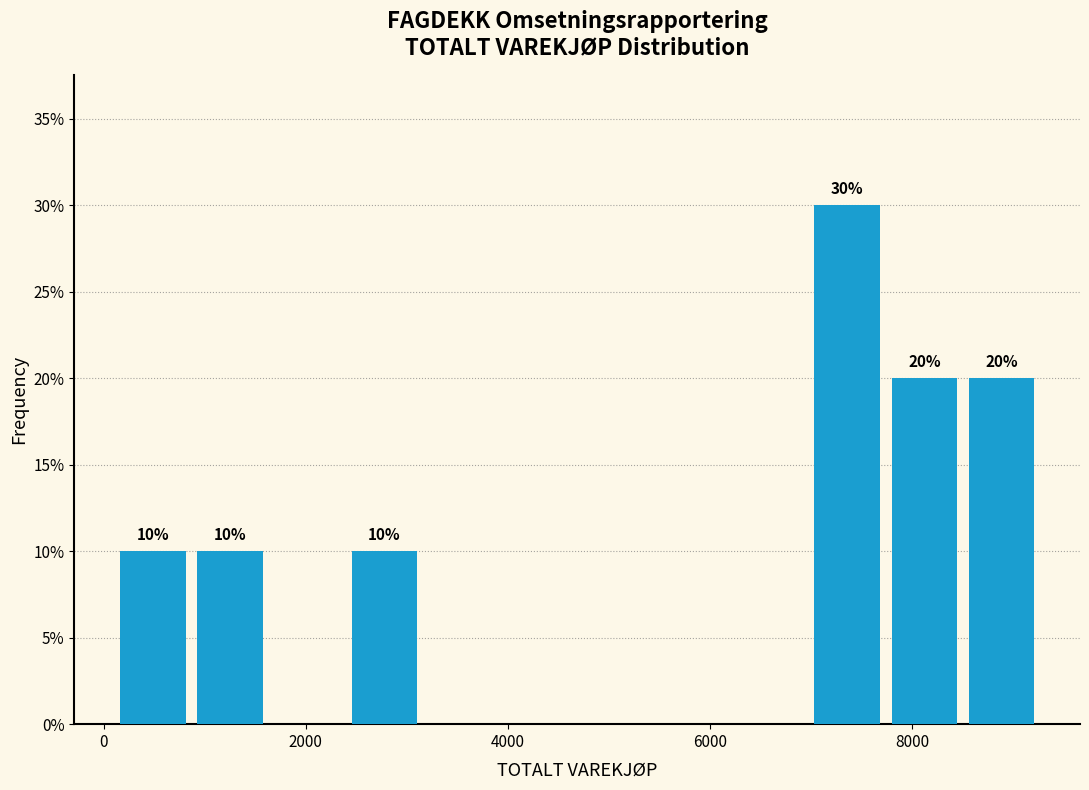

Around what value on the x-axis is the tallest bar? Give the approximate position of its centre, as read against the axis.

7400